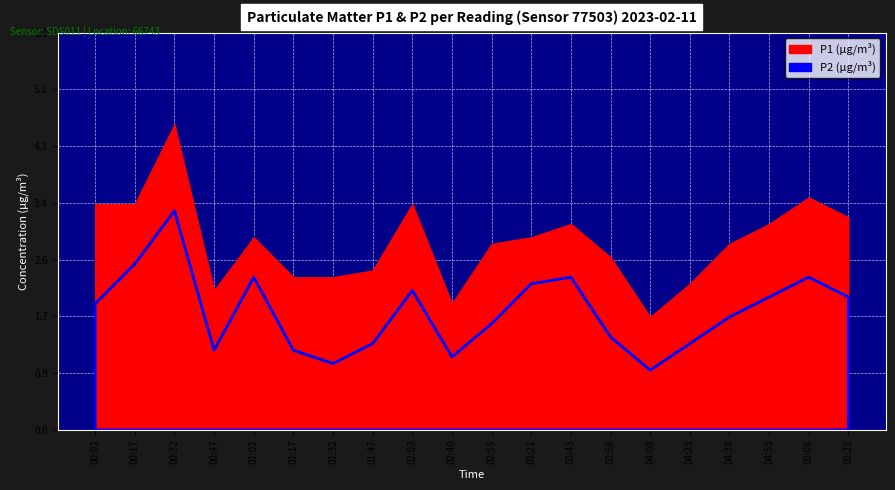

What is the ratio of the value at 05:23 to the value at 00:17?

0.8